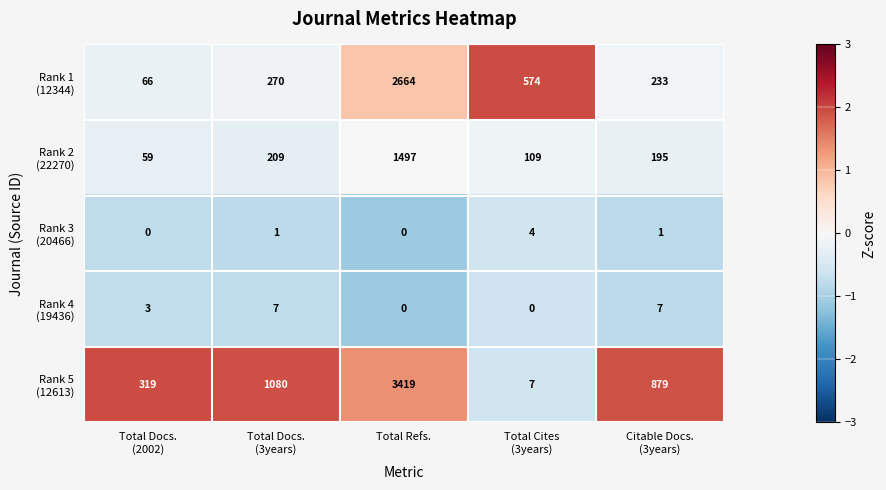

At which category is the sum across all series the highest?

Total Refs.